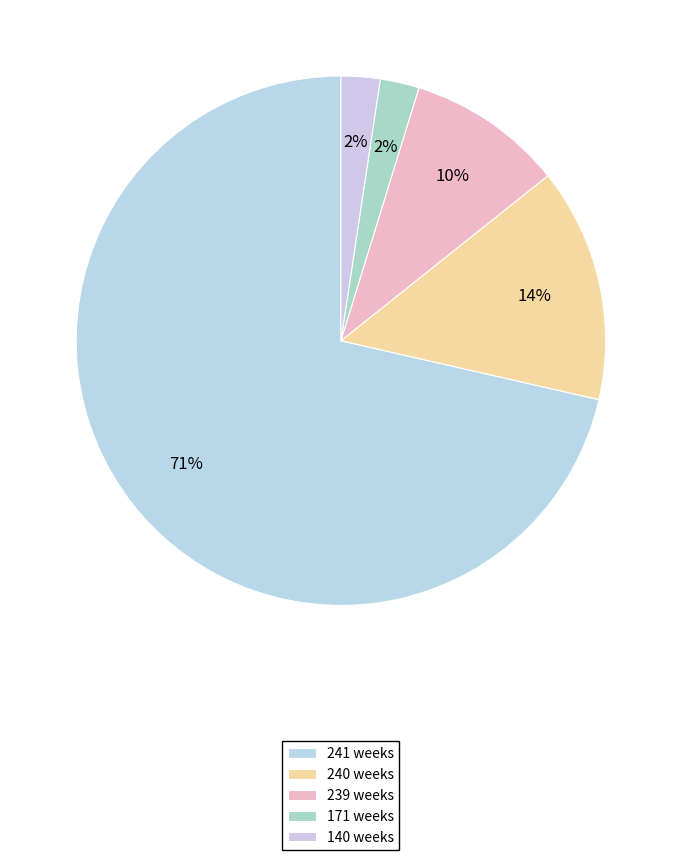

Does 140 weeks represent more than half of the total?

No